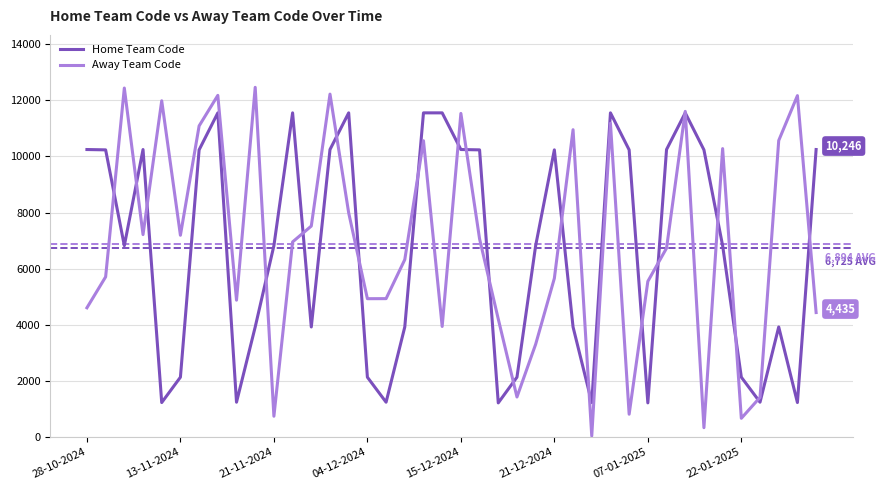

Which series has the widest spread of values?

Away Team Code